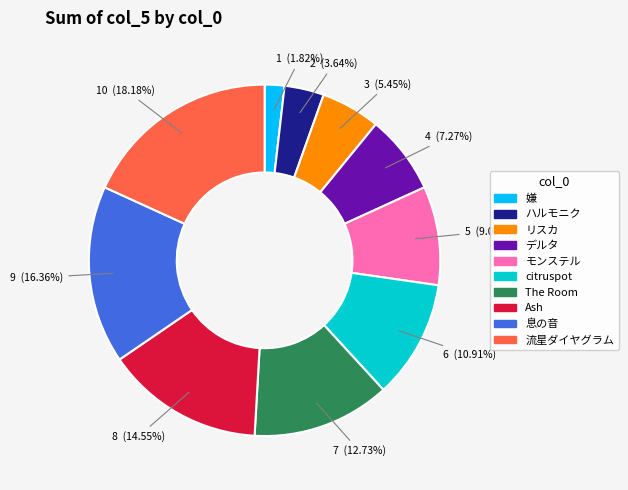

What percentage is the citruspot slice, to the nearest percent?

11%